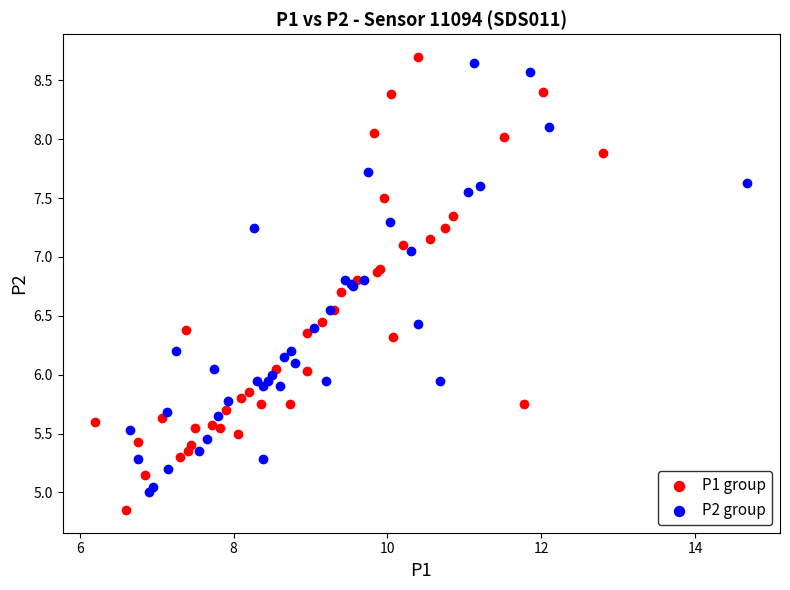

What are all the series names shown in the legend?

P1 group, P2 group